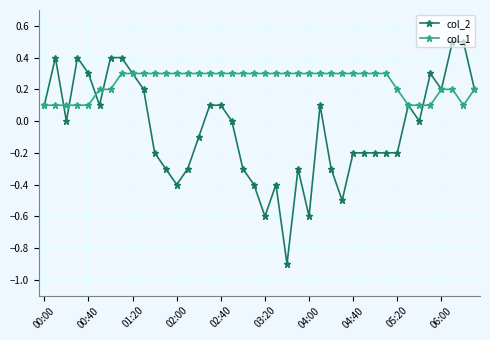

Which series has the largest total across all categories?

col_1